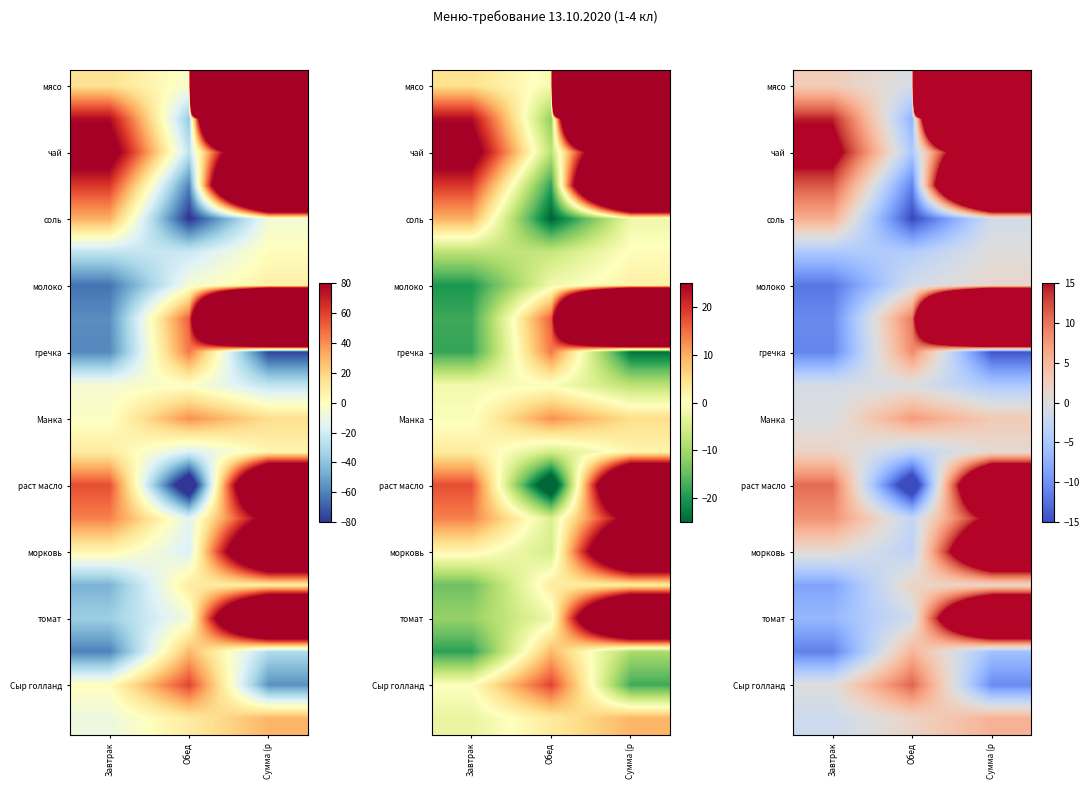

The value of Сыр голланд at Сумма (р is -5.3. True or false?

False